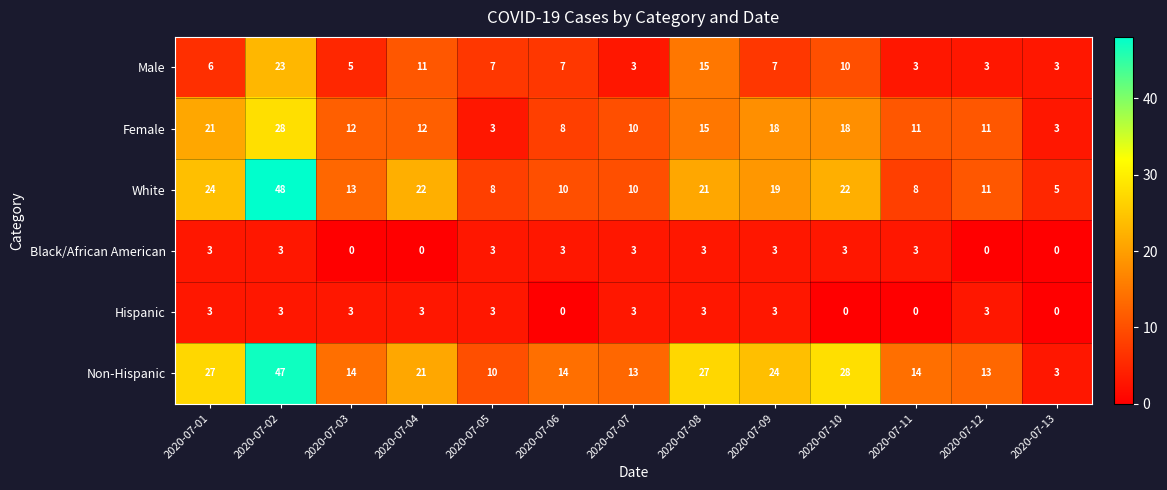

What is the sum of the Hispanic values at 2020-07-12 and 2020-07-04?

6